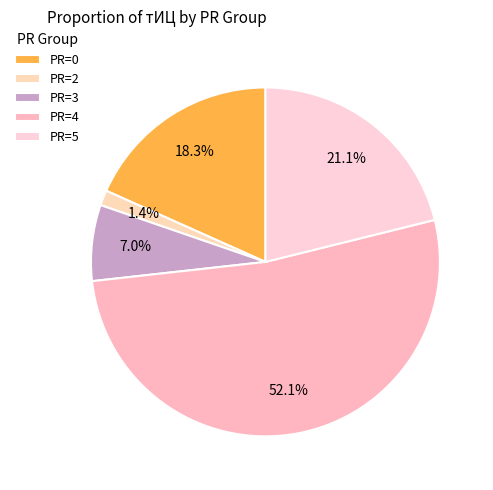

Does any single category account for the majority?

Yes